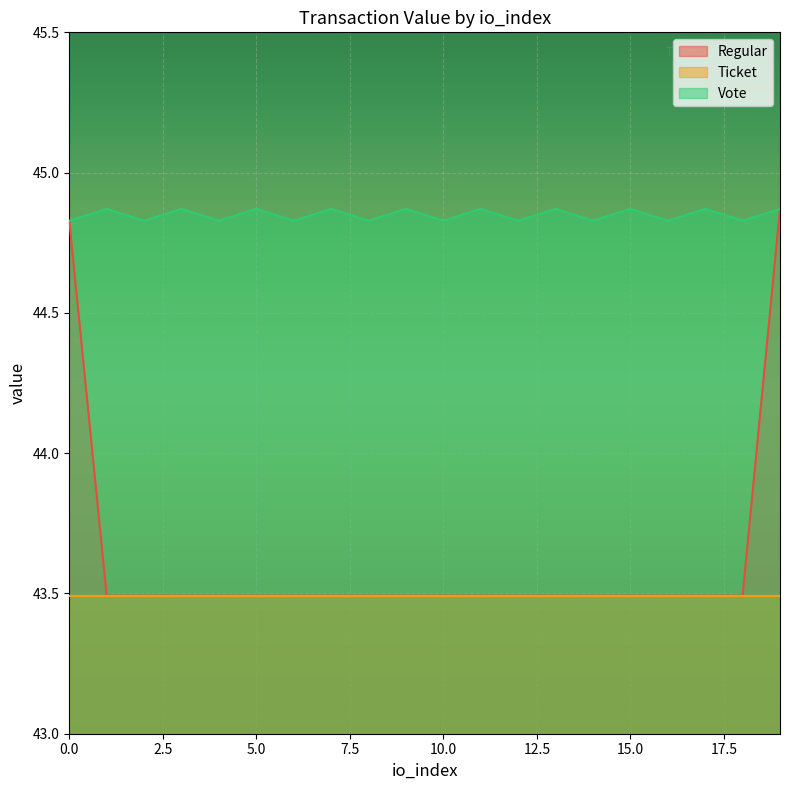

What is the value of the Regular point at the 17th from the left?

43.5